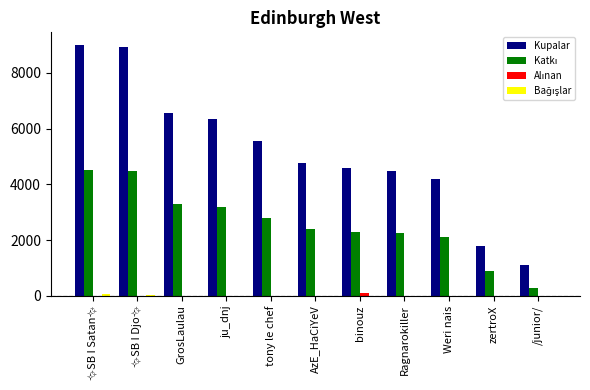

What is the maximum value shown in the chart?

9000